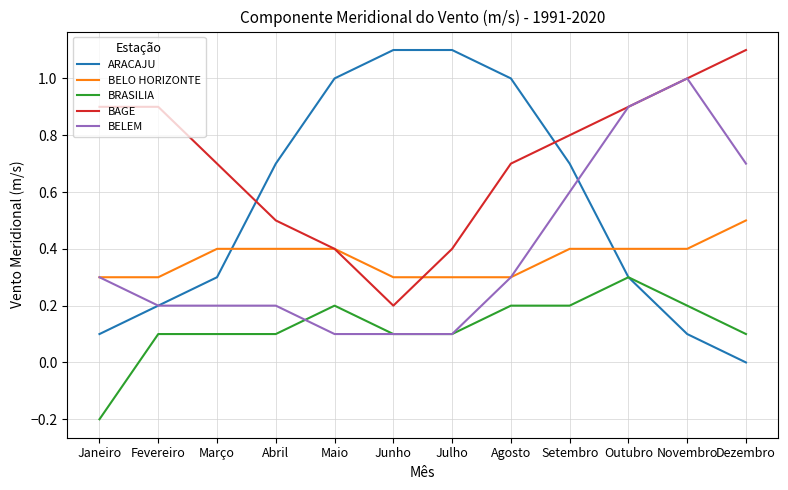

True or false: ARACAJU has a value of 1.1 at Junho.

True